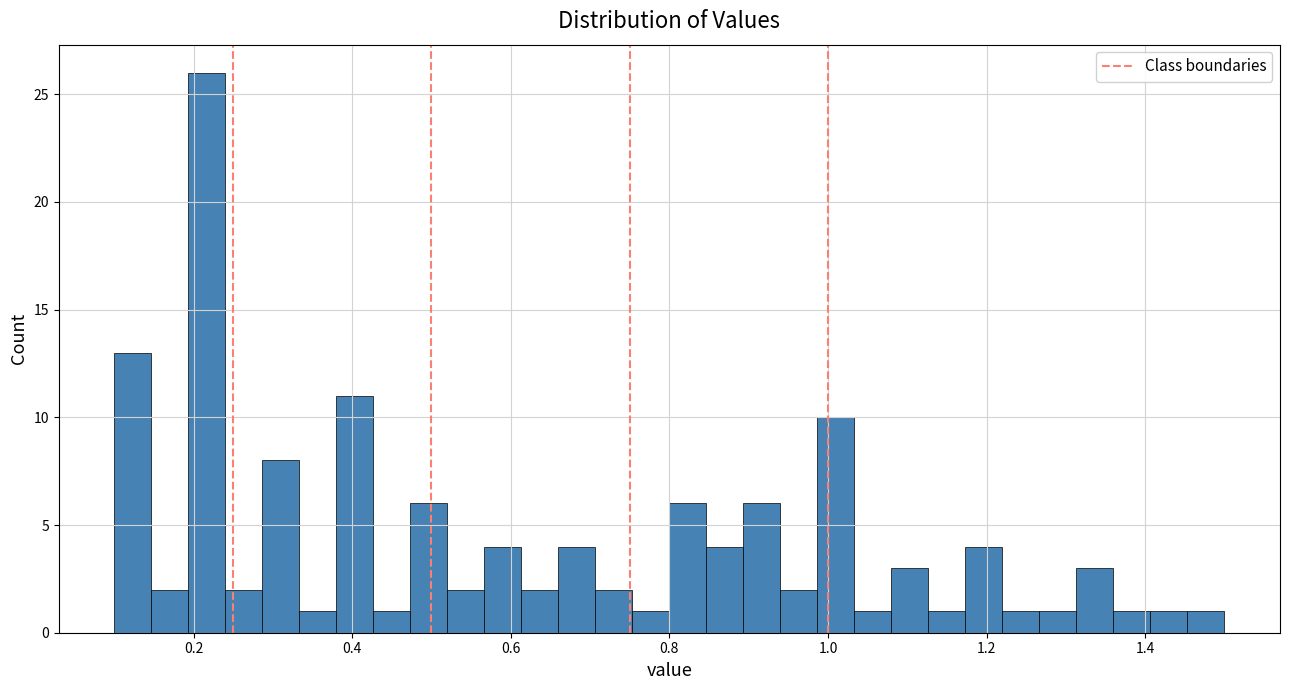

Around what value on the x-axis is the tallest bar? Give the approximate position of its centre, as read against the axis.

0.22